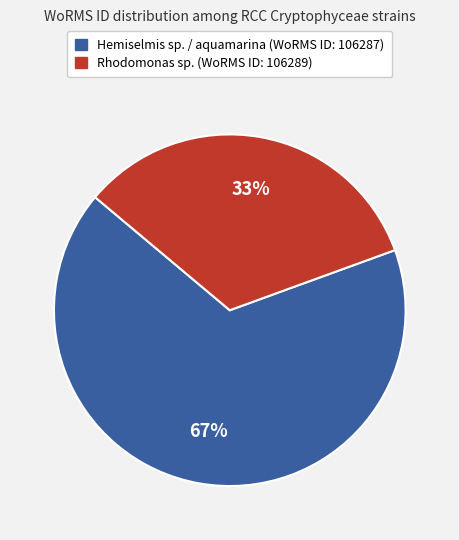

Is the sum of Rhodomonas sp. (WoRMS ID: 106289) and Hemiselmis sp. / aquamarina (WoRMS ID: 106287) greater than half?

Yes